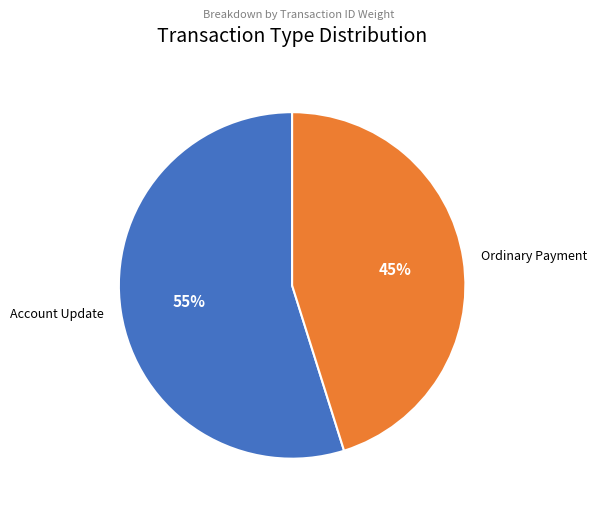

Which category accounts for the majority?

Account Update